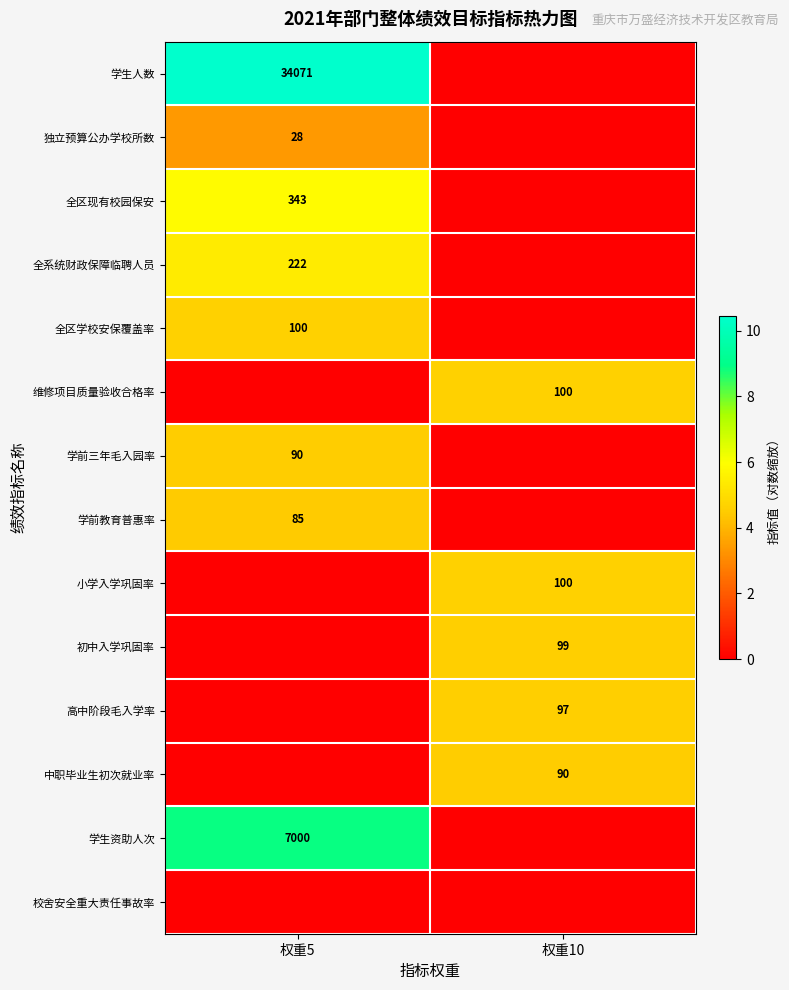

Is it true that 学生资助人次 equals 11.8 at 权重5?

False